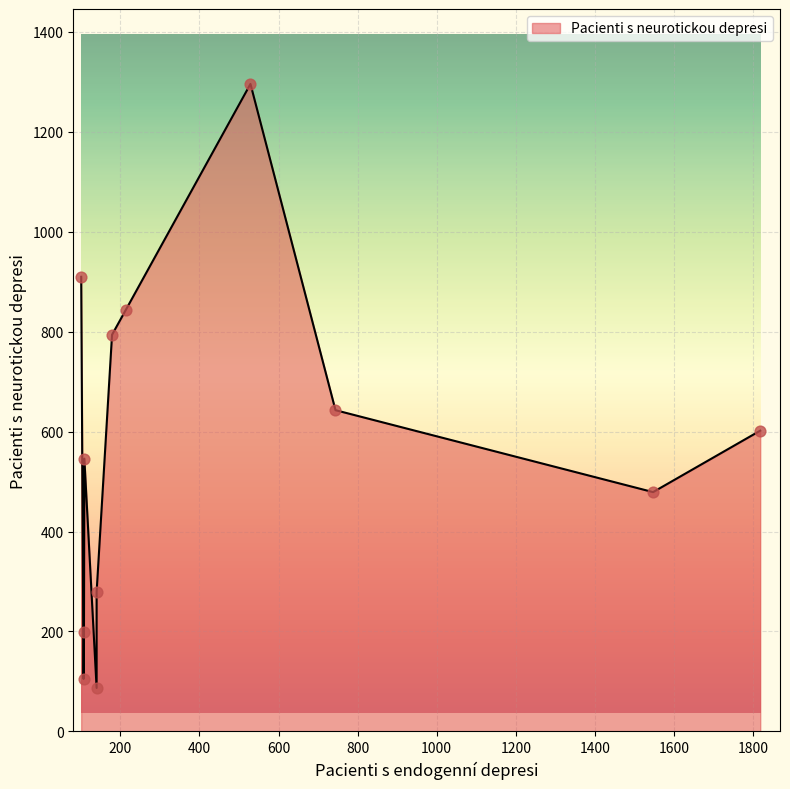

Which has a higher value, 529 or 108?

529